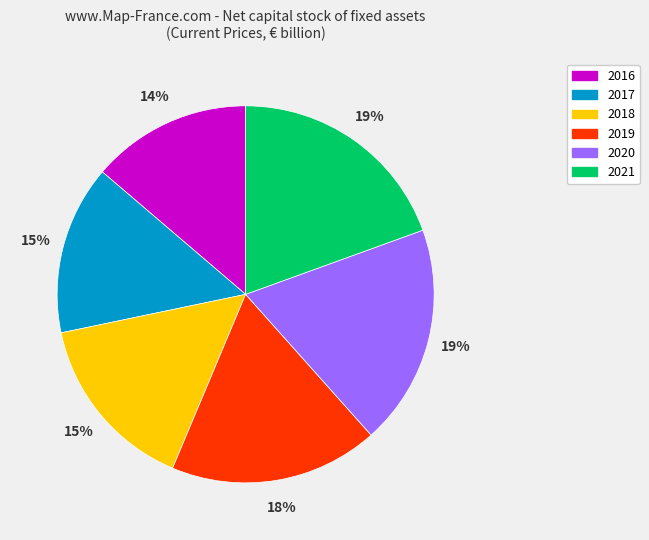

Combined, do 2018 and 2016 account for over 50%?

No